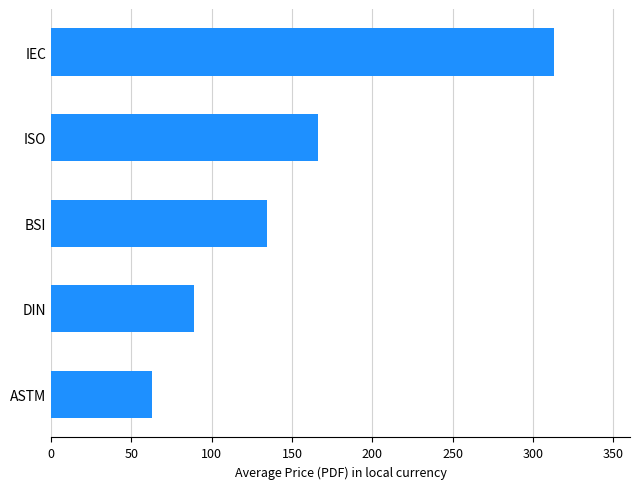

The value at BSI is 51.9. True or false?

False